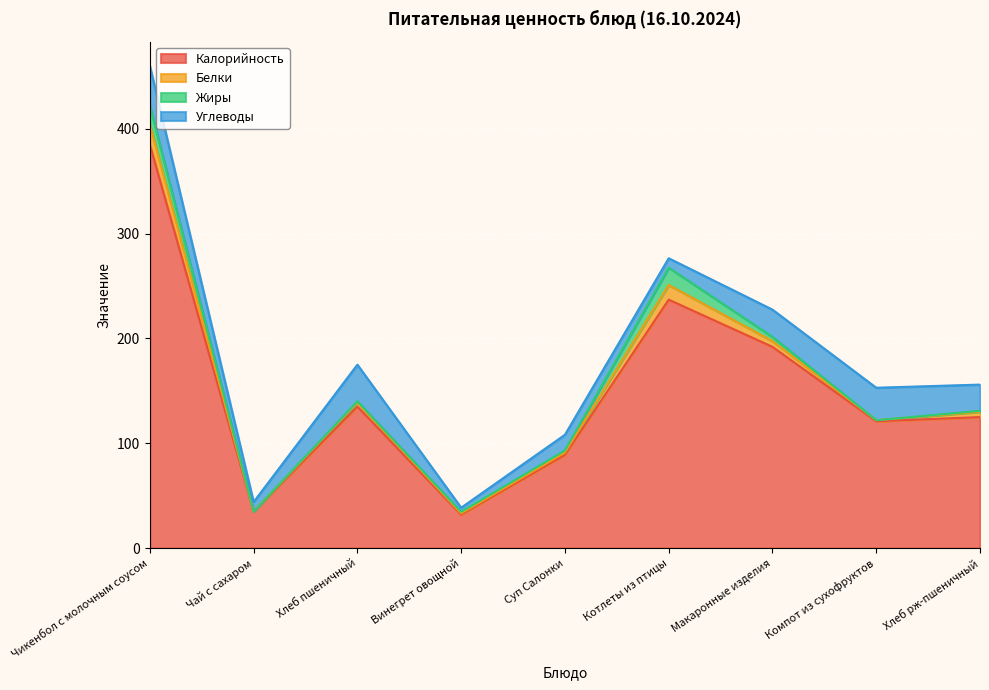

What is the maximum value for Калорийность?

385.0